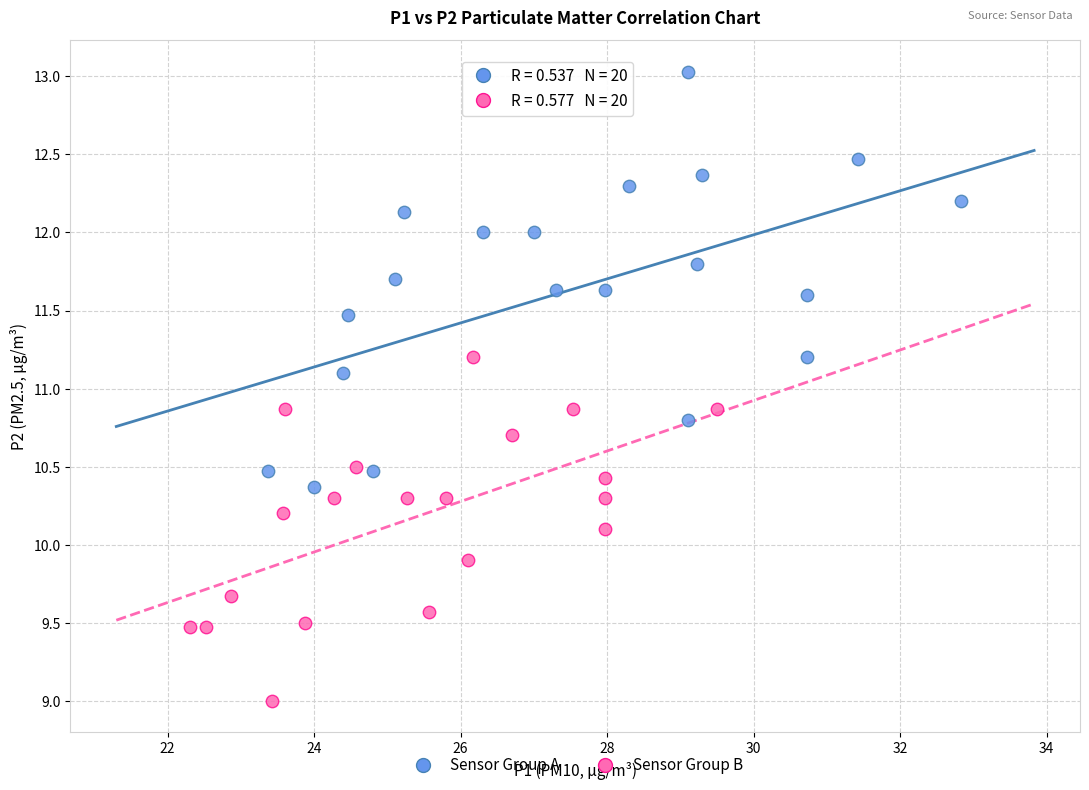

Which series reaches the minimum Y coordinate?

Sensor Group B